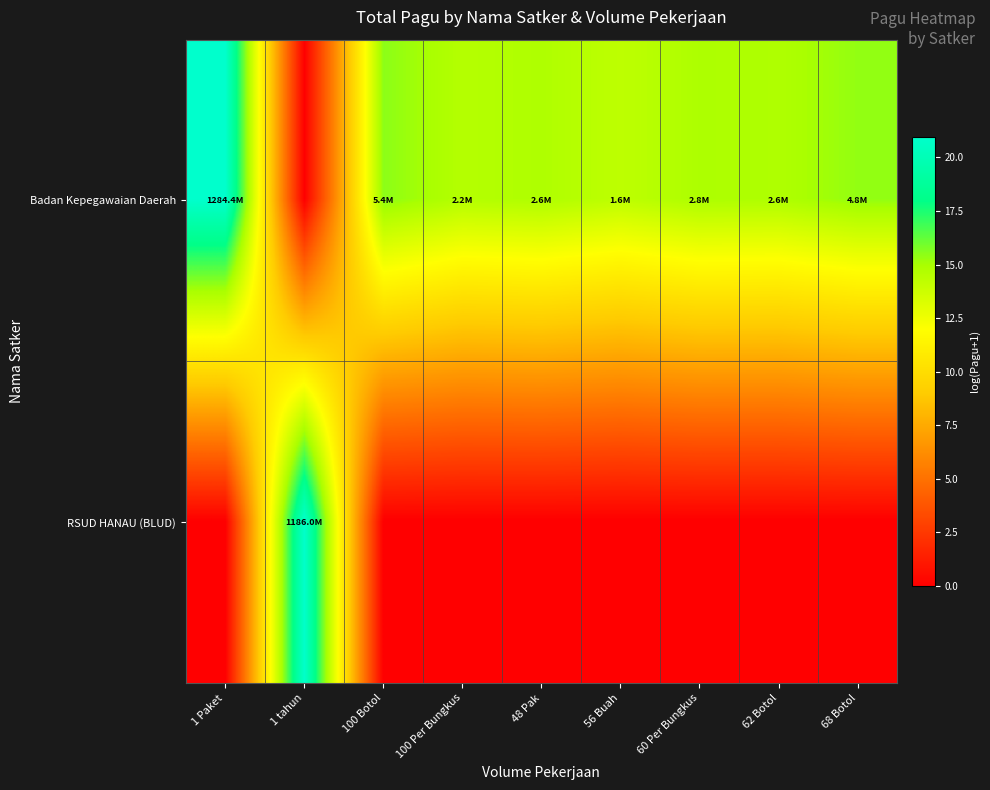

Between 1 Paket and 100 Per Bungkus, which is larger?

1 Paket